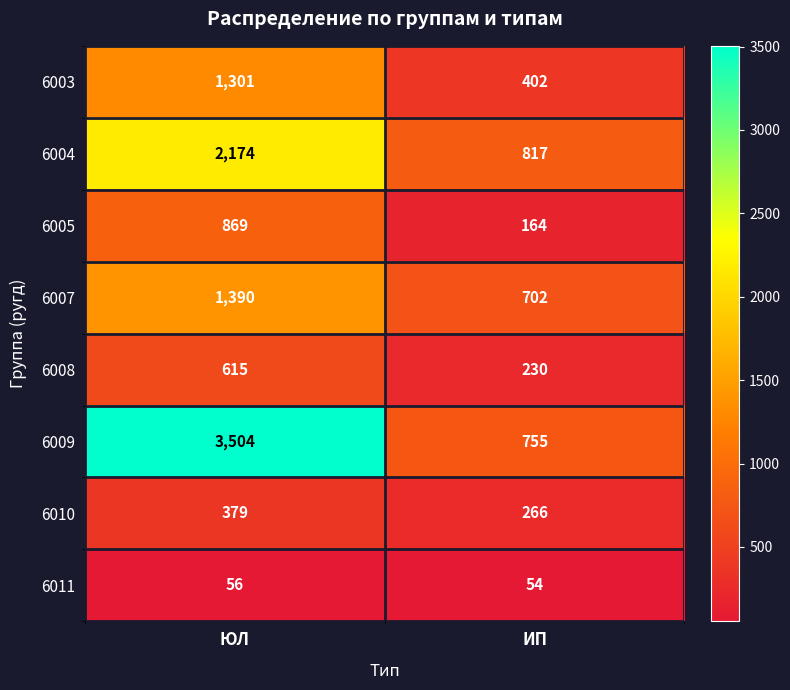

What is the difference between the highest and lowest values at ИП?

763